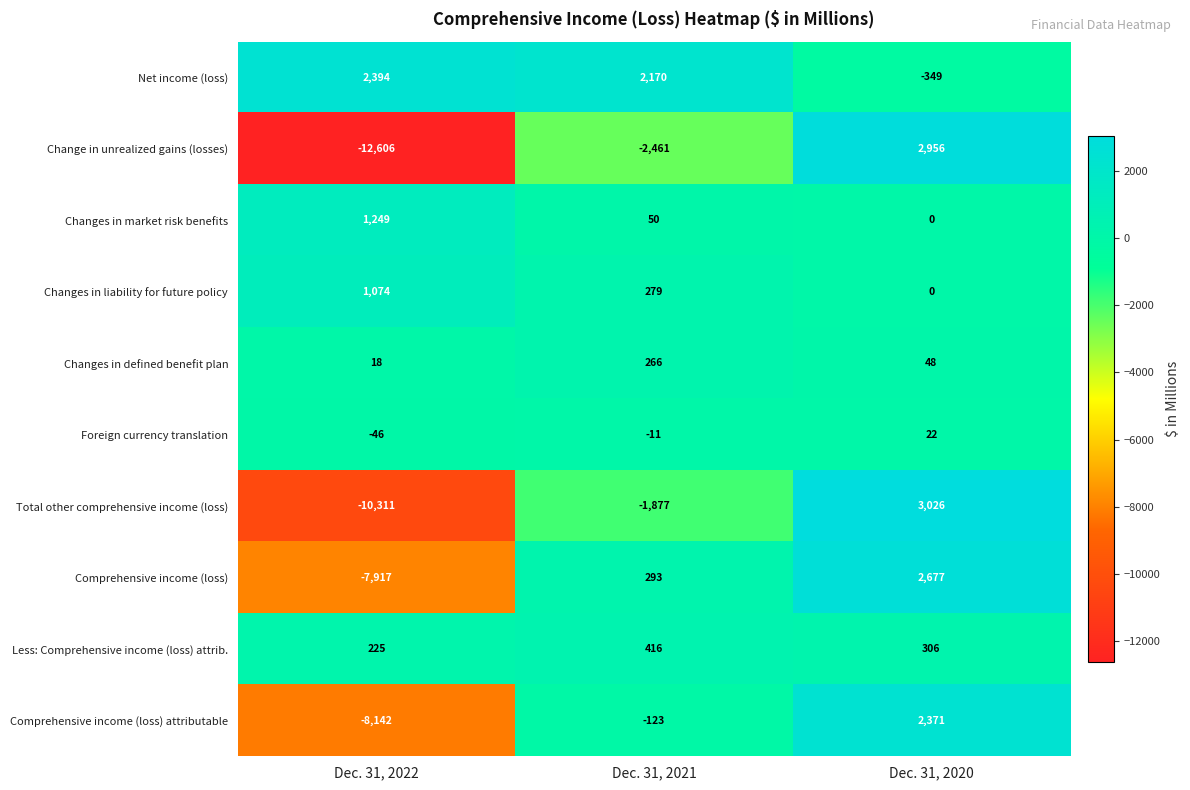

What is the smallest value displayed?

-12606